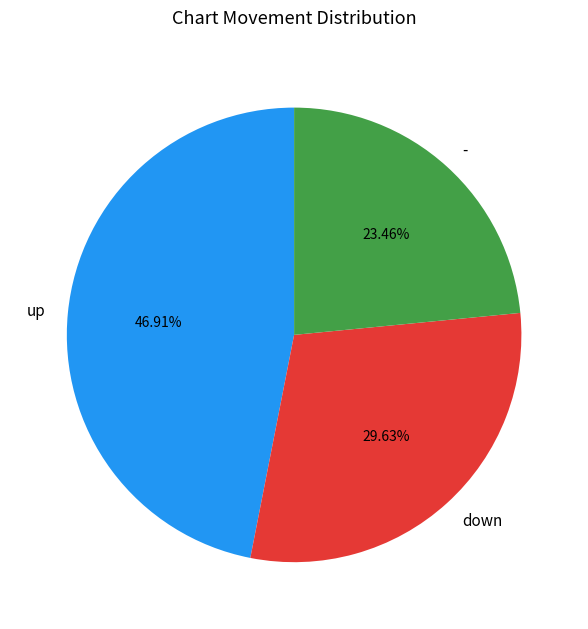

How much of the chart is everything except down?

70.4%